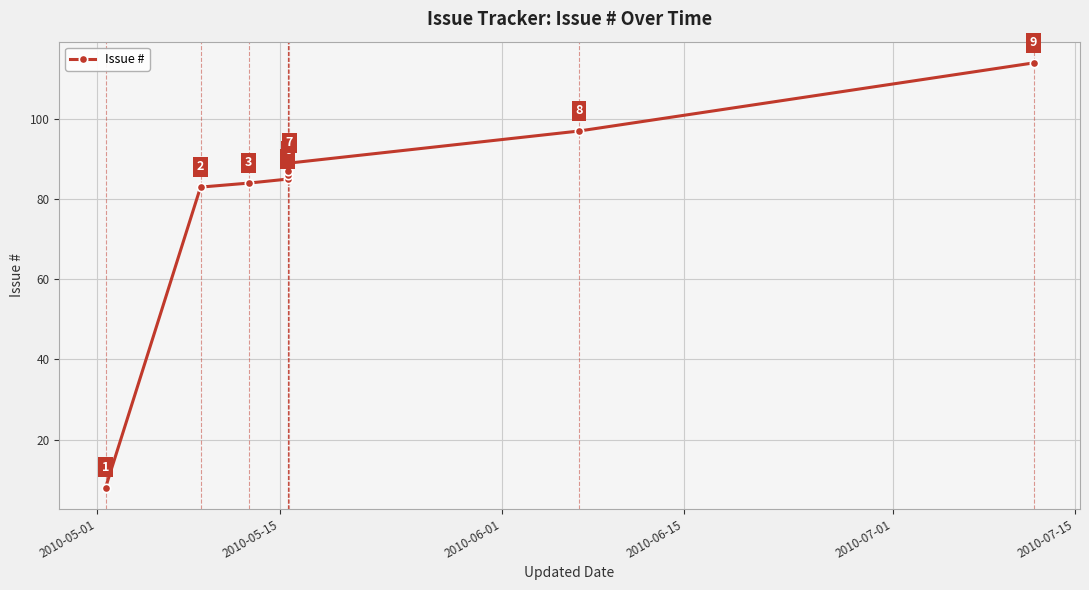

What is the sum of all values?

733